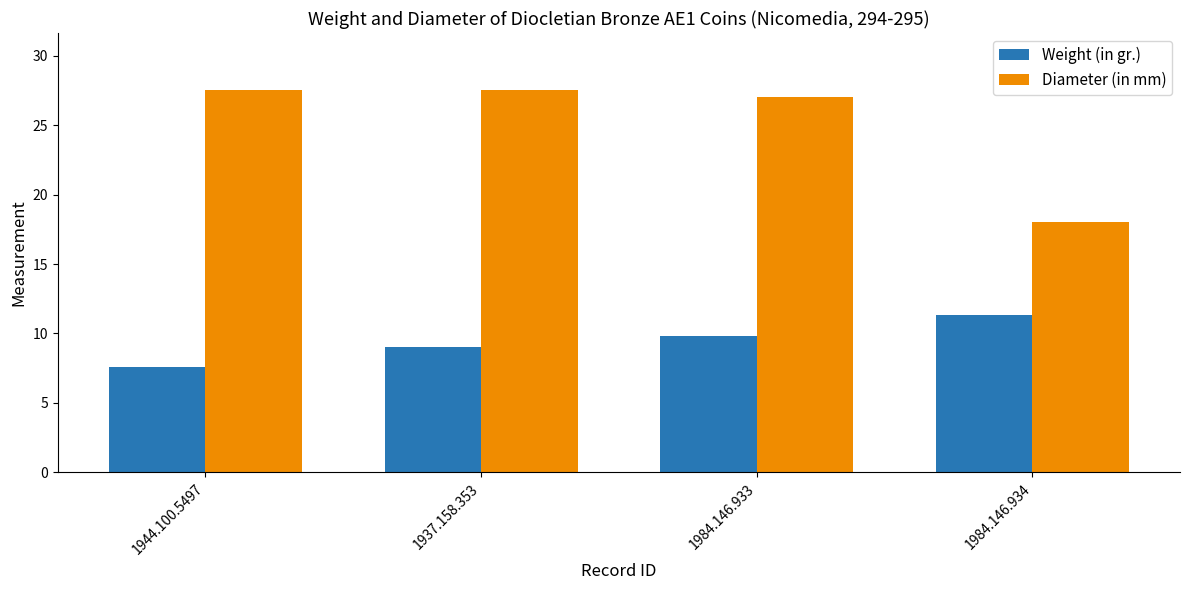

At which label is Diameter (in mm) closest to 22?

1984.146.934